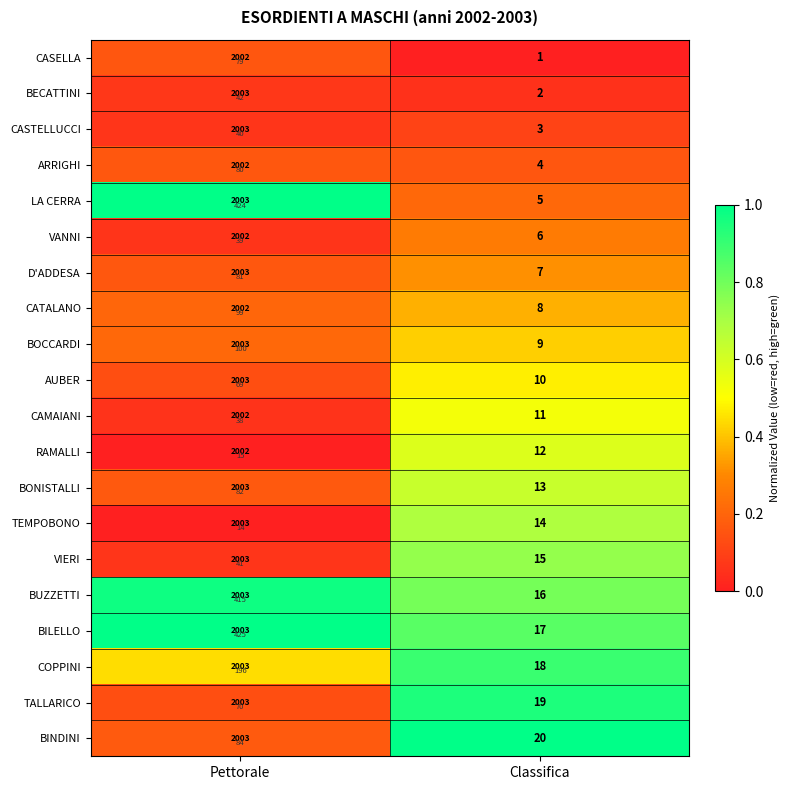

At which label is RAMALLI closest to 0?

Pettorale